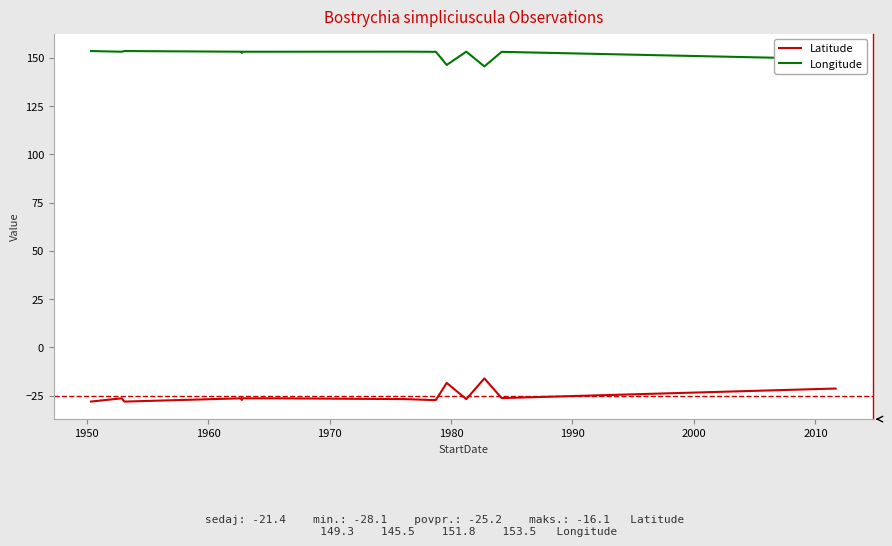

What is the greatest value displayed?

153.5